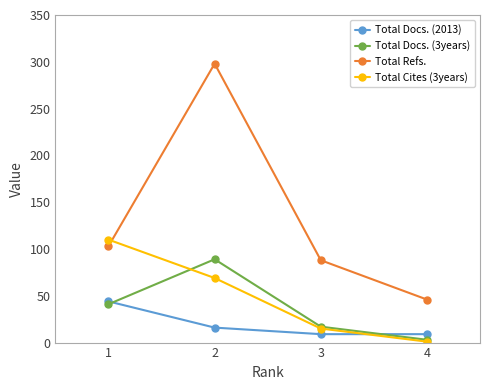

At which category is the sum across all series the highest?

2